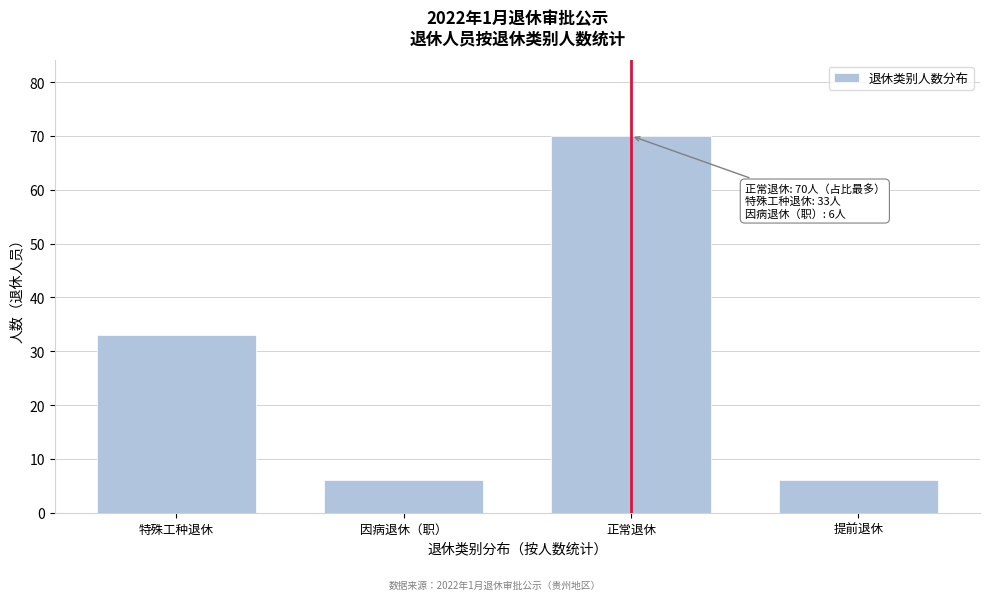

Reading right to left, list all the values displayed in this chart.

提前退休=6	正常退休=70	因病退休（职）=6	特殊工种退休=33